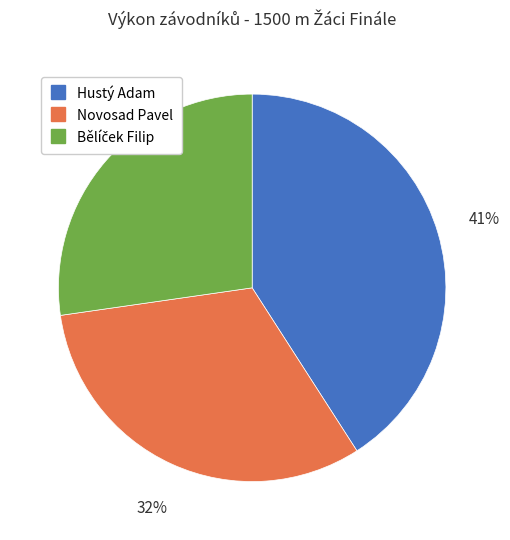

How many segments does this pie chart have?

3